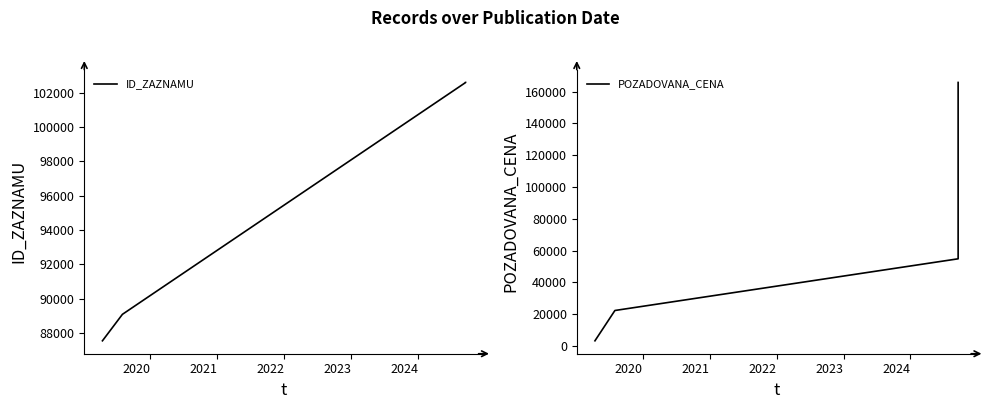

Which series has the largest range (max minus min)?

POZADOVANA_CENA